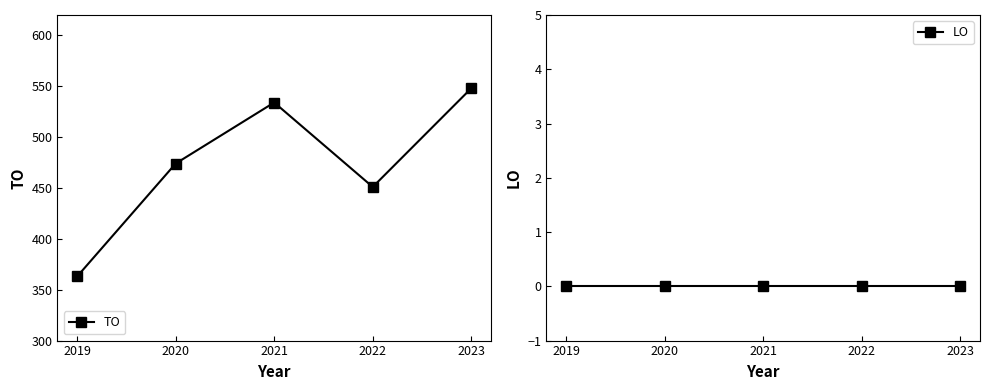

Reading right to left, extract all data points from this chart.

TO: 548	451	534	474	363
LO: 0	0	0	0	0